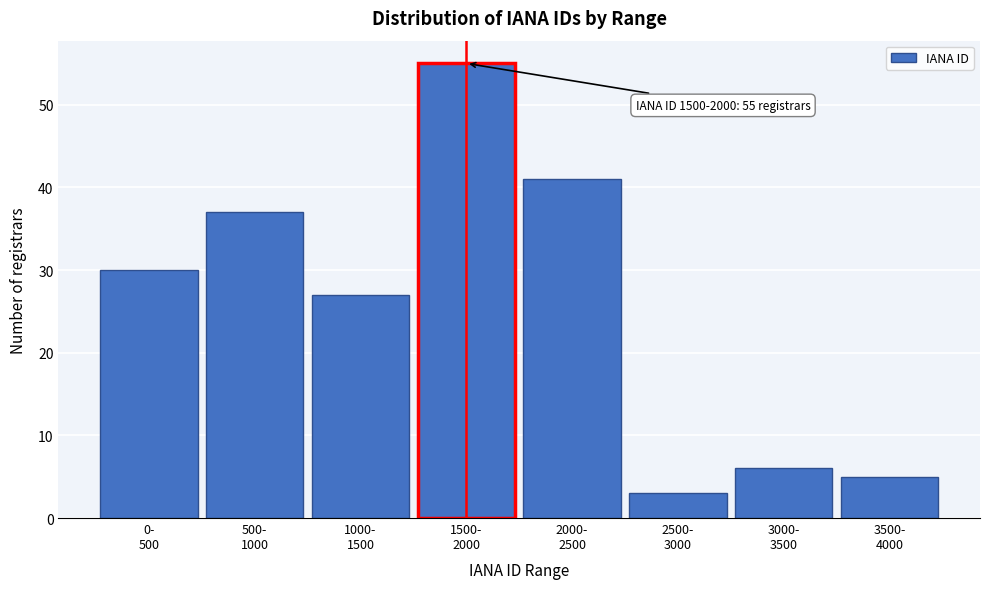

Reading left to right, transcribe all the data shown in this chart.

30	37	27	55	41	3	6	5